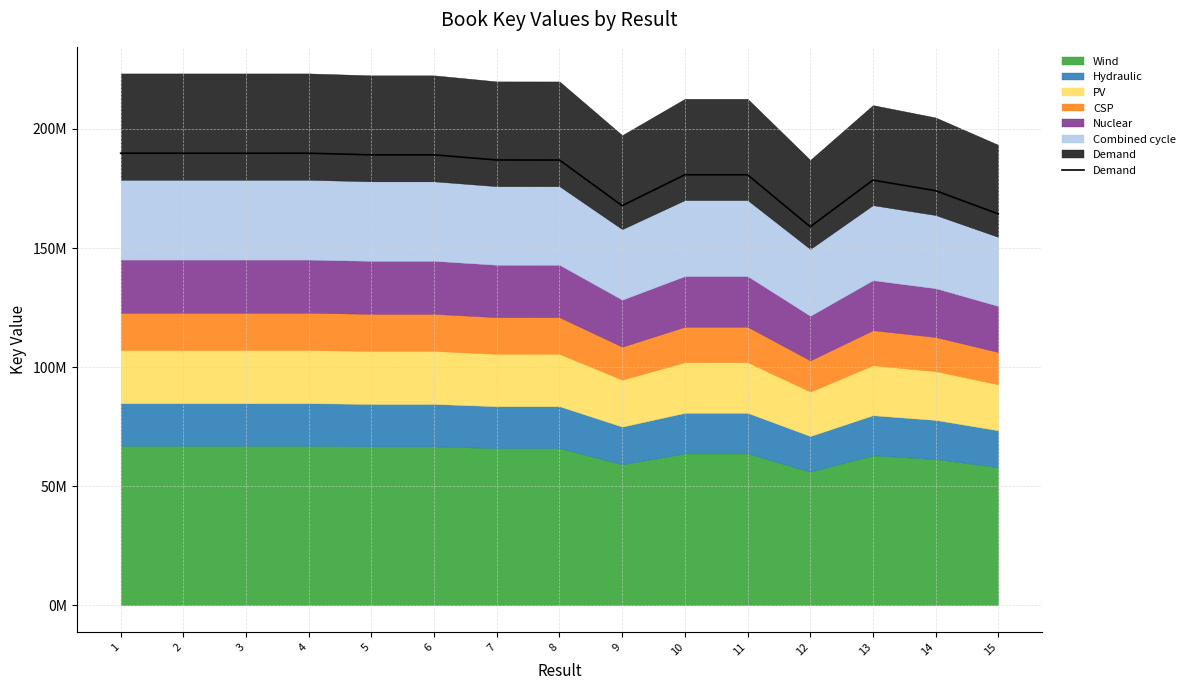

What is the ratio of the value at 8 to the value at 1?

1.0